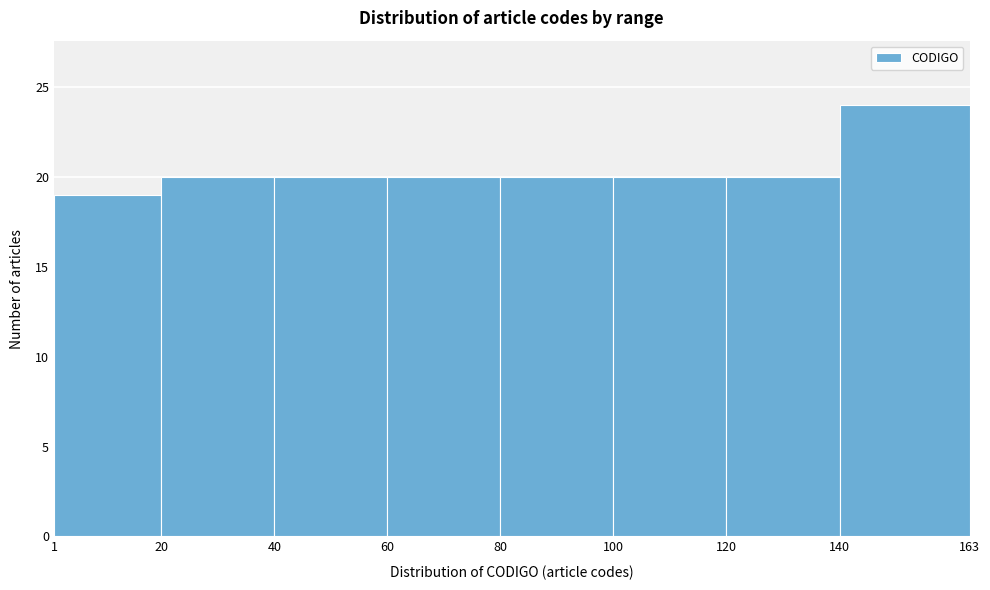

Reading left to right, transcribe this chart: for each bar, give the range it covers on the x-axis and its height. The values are not printed on the chart, so give them approximately, as read against the axis.

1 to 20: 19
20 to 40: 20
40 to 60: 20
60 to 80: 20
80 to 100: 20
100 to 120: 20
120 to 140: 20
140 to 163: 24